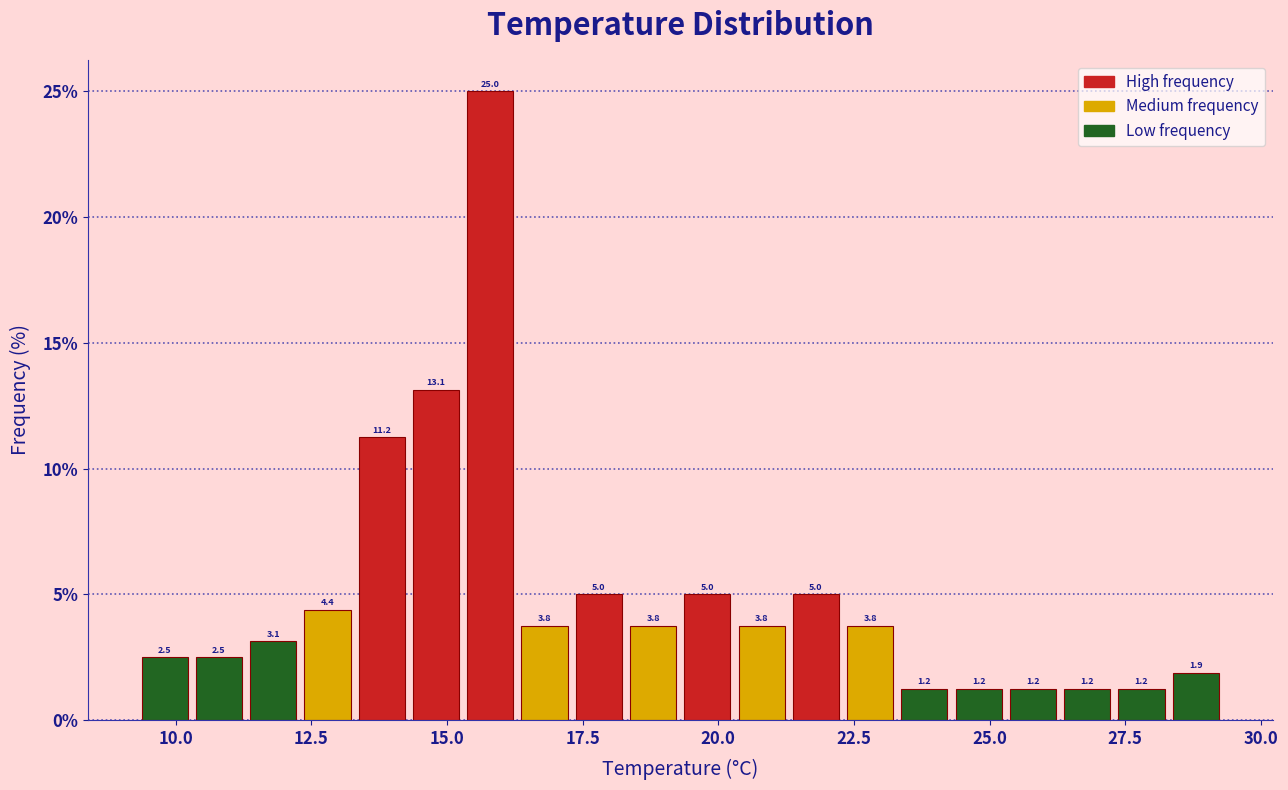

Read against the x-axis, roughly where is the centre of the tallest bar?

16.0